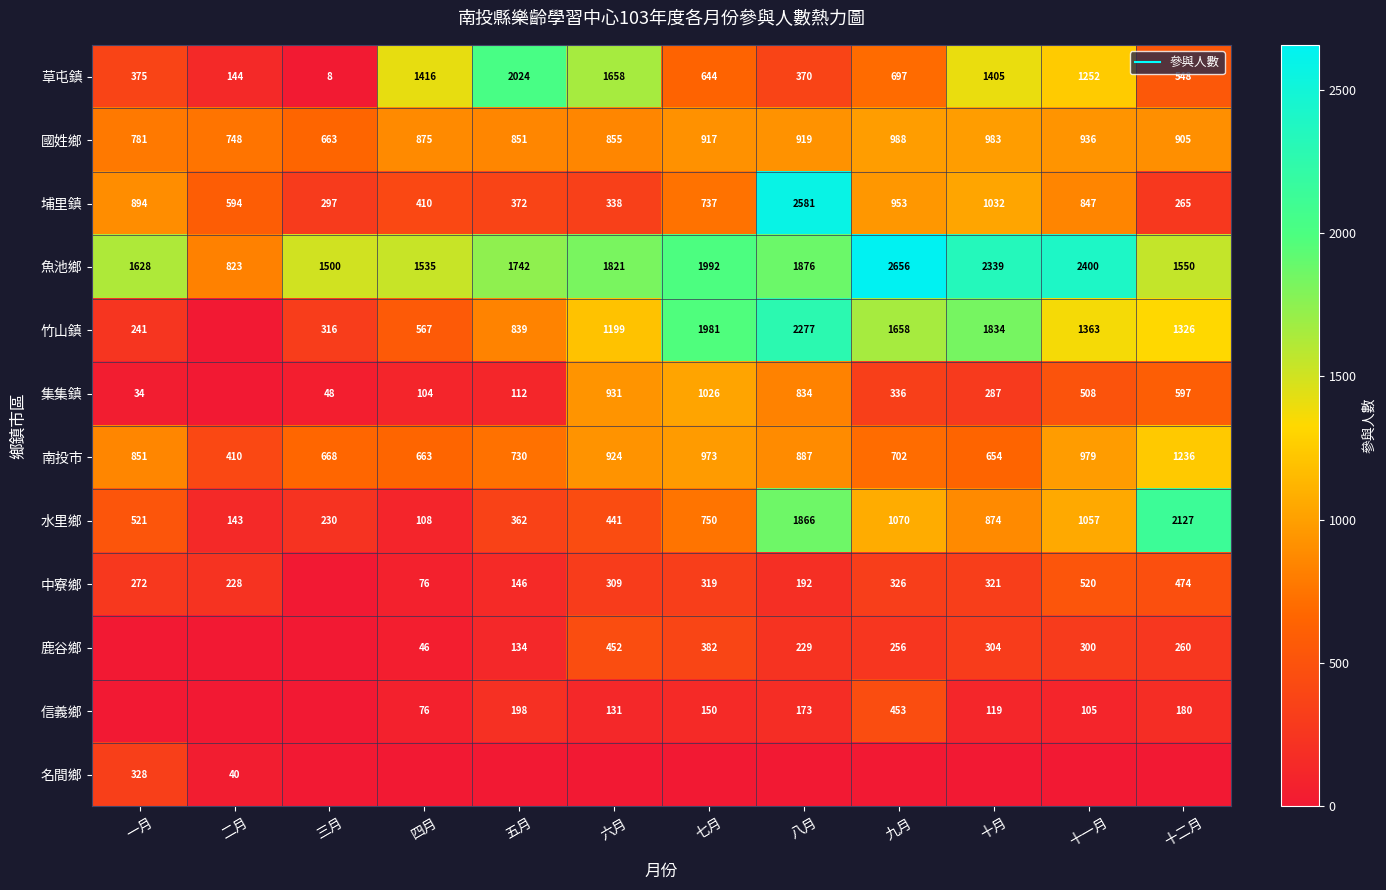

True or false: 鹿谷鄉 has a value of 402 at 十月.

False